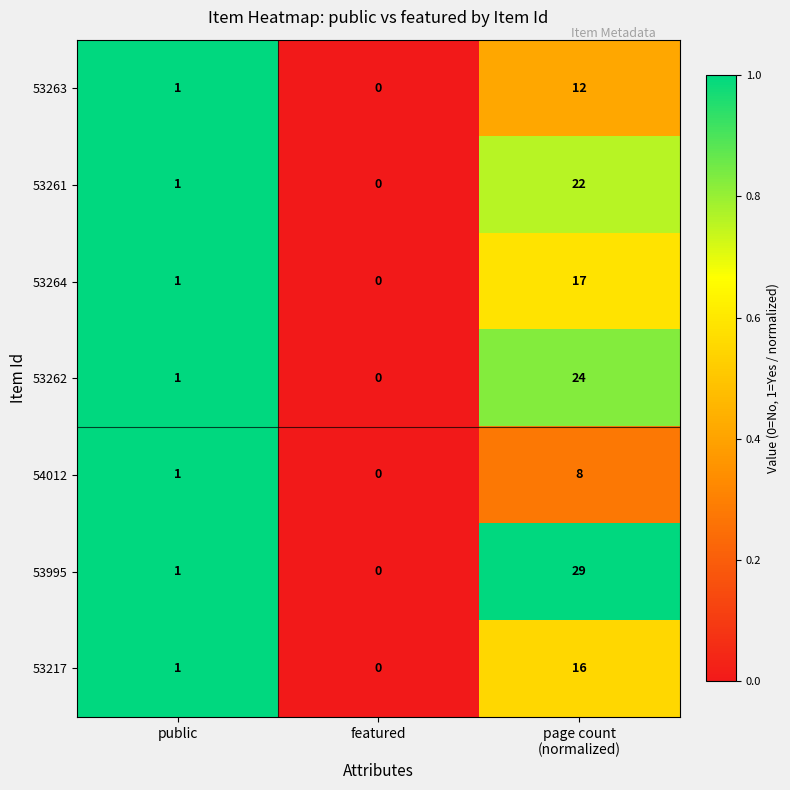

Which series has the largest total across all categories?

53995